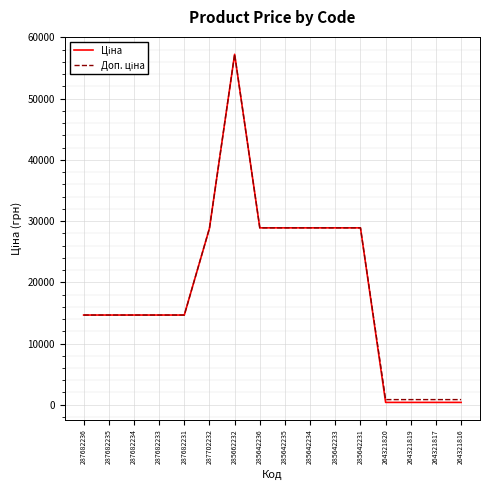

What is the greatest value displayed?

57235.5